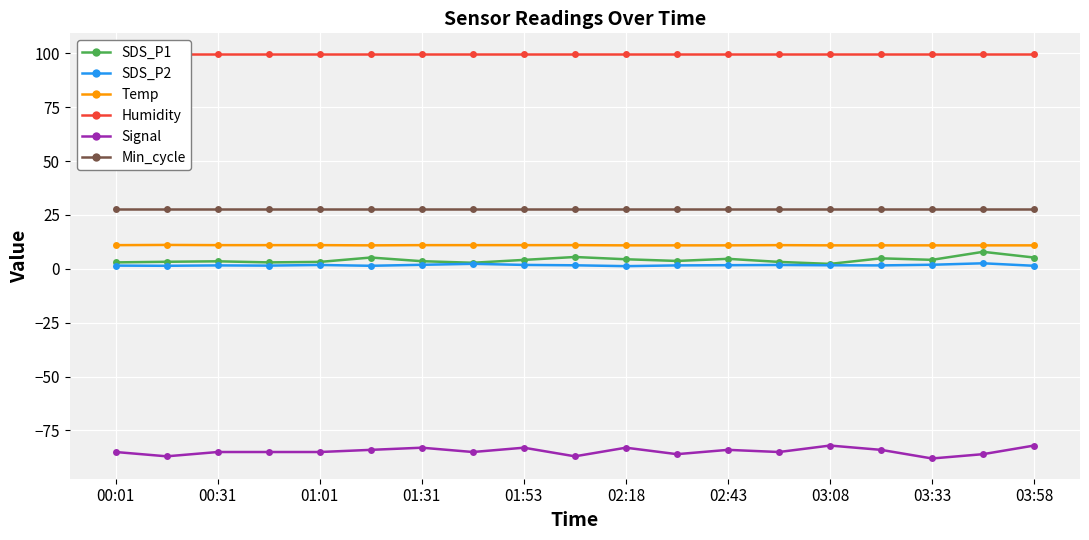

How many lines are shown in the chart?

6